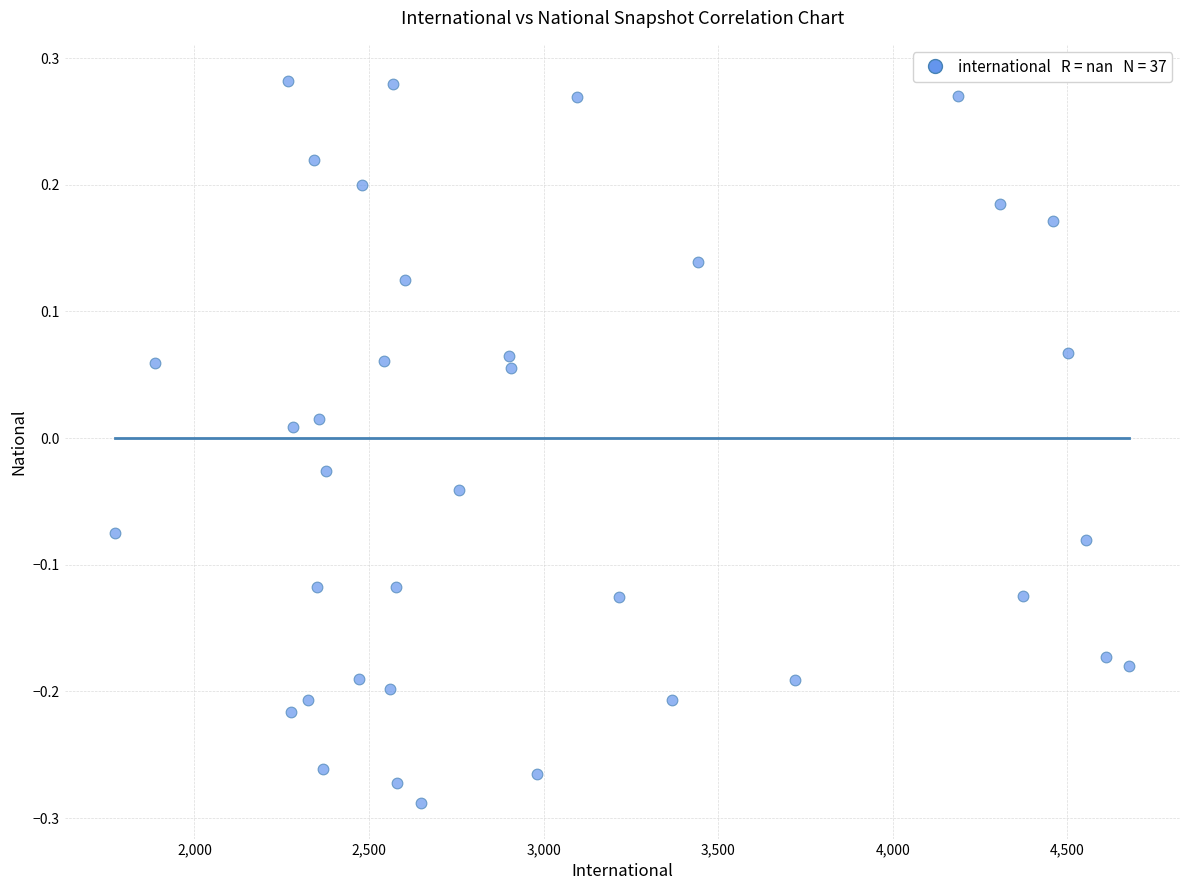

What is the range of Y values (max minus min)?

0.6